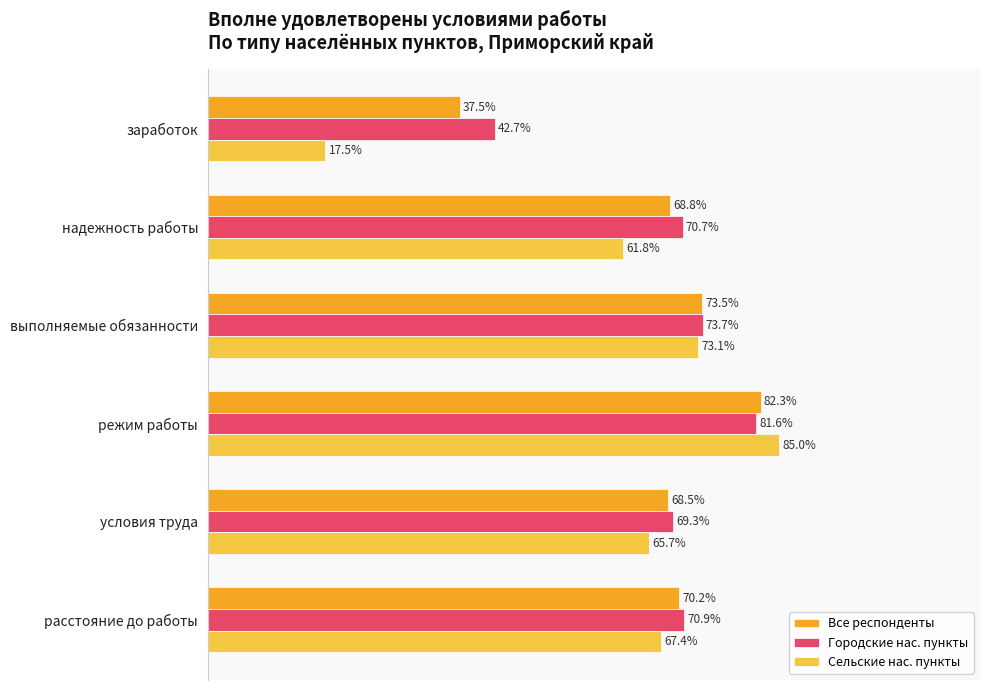

Which label corresponds to the largest value in the chart?

режим работы